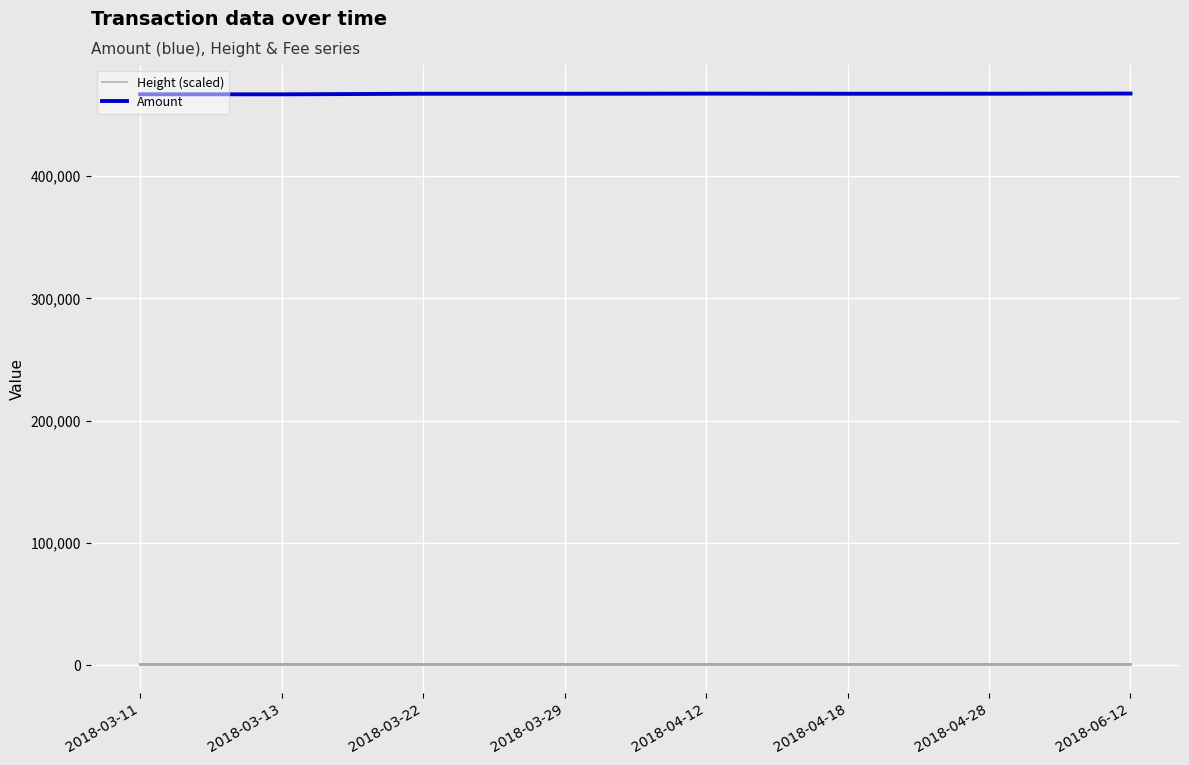

True or false: Amount has a value of 678488.0 at 2018-03-22.

False